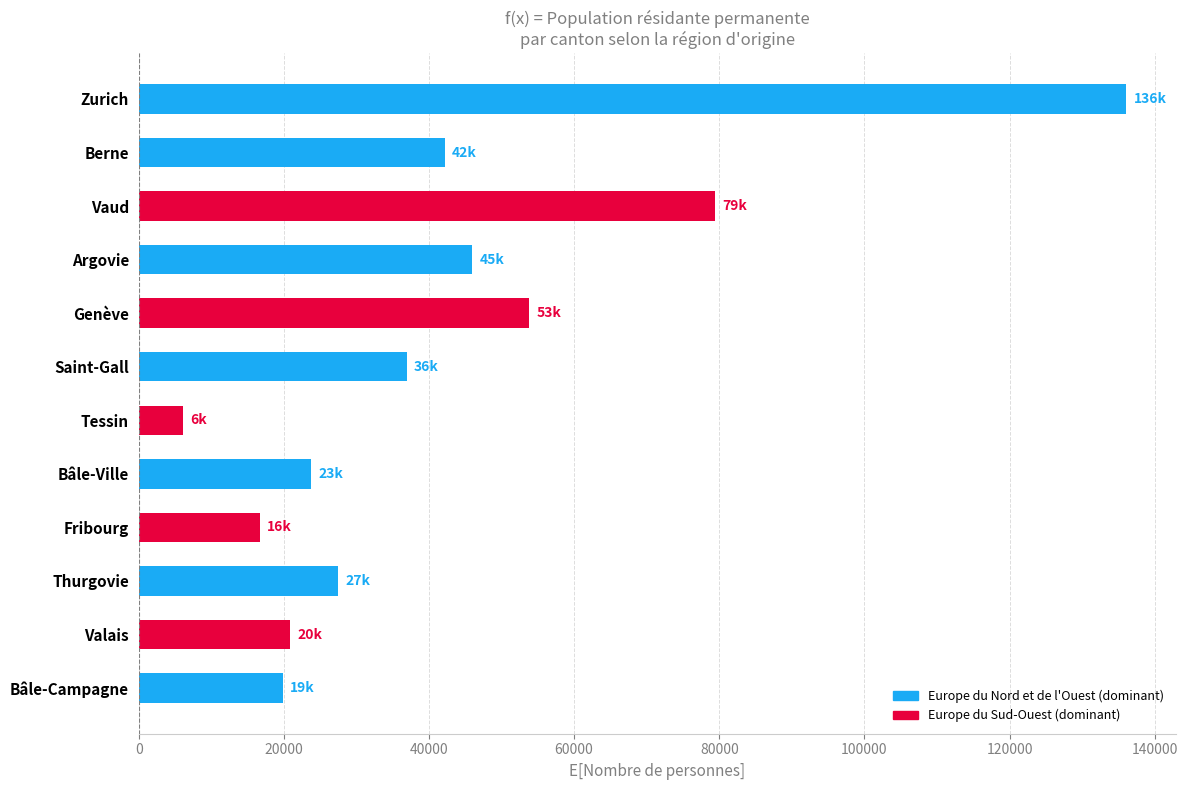

Which category has the lowest value across all series?

Tessin